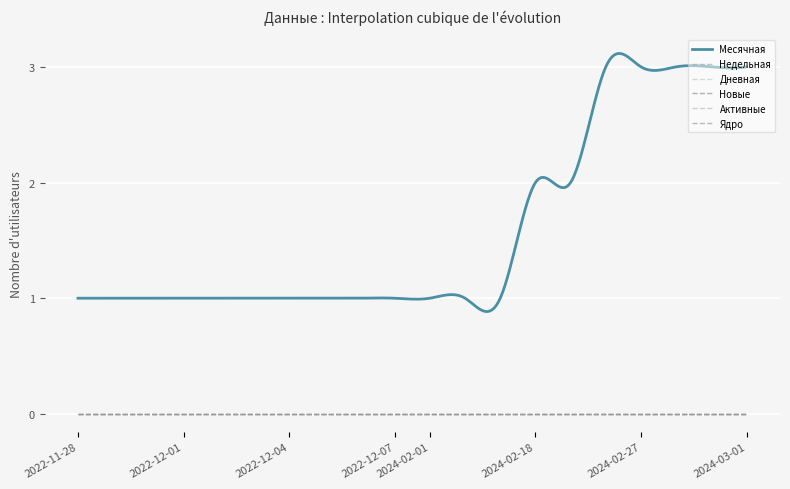

Count the number of categories in the chart.

20